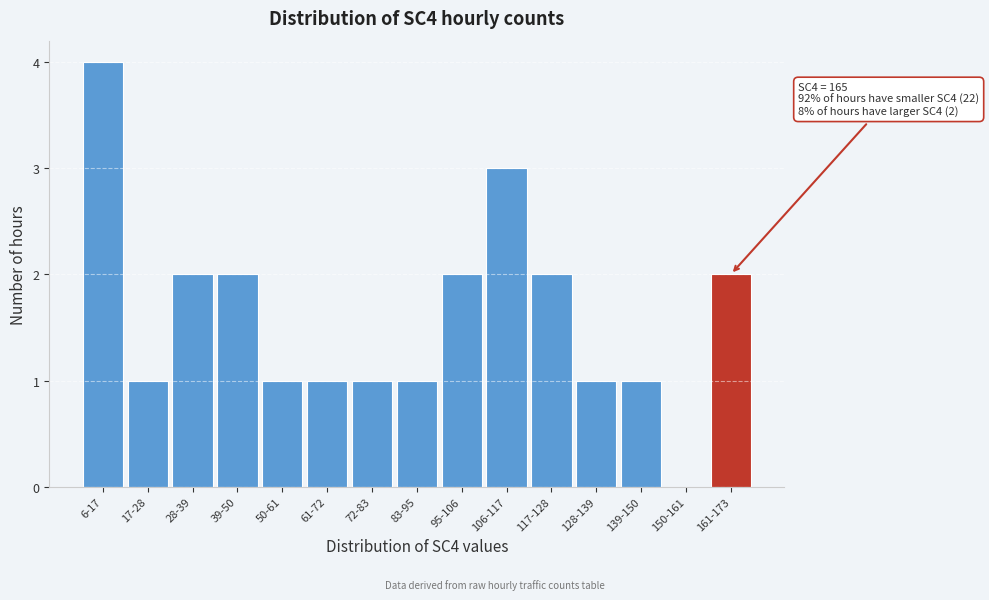

Reading left to right, list all the values displayed in this chart.

6-17=4	17-28=1	28-39=2	39-50=2	50-61=1	61-72=1	72-83=1	83-95=1	95-106=2	106-117=3	117-128=2	128-139=1	139-150=1	150-161=0	161-173=2